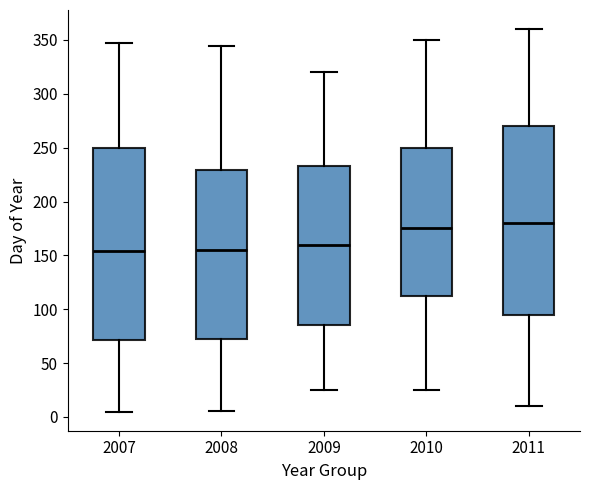

Where does the median line of the box at x = 2011 sit on the y-axis? The values are not printed on the chart, so give them approximately, as read against the axis.

180